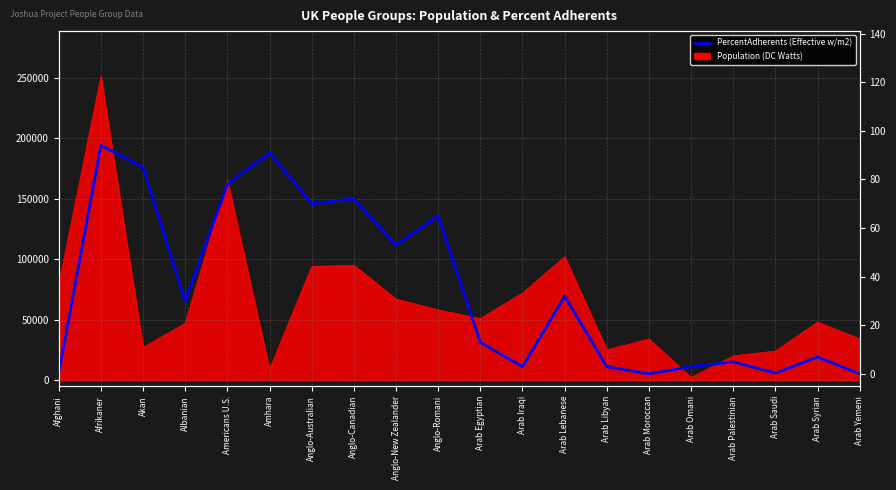

Is it true that the value at Arab Yemeni is 0.1?

True